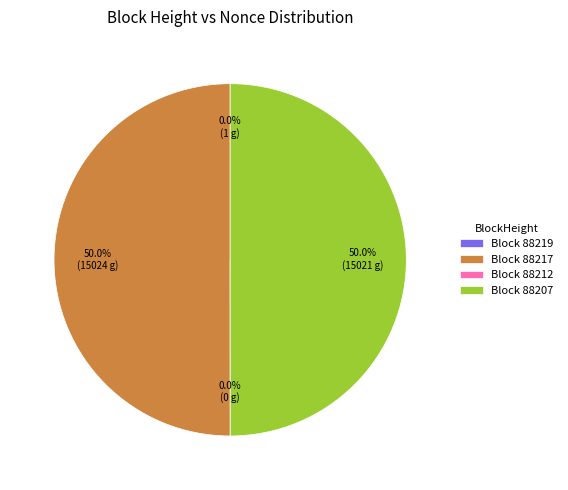

The 88207 slice represents 50% of the pie. True or false?

True